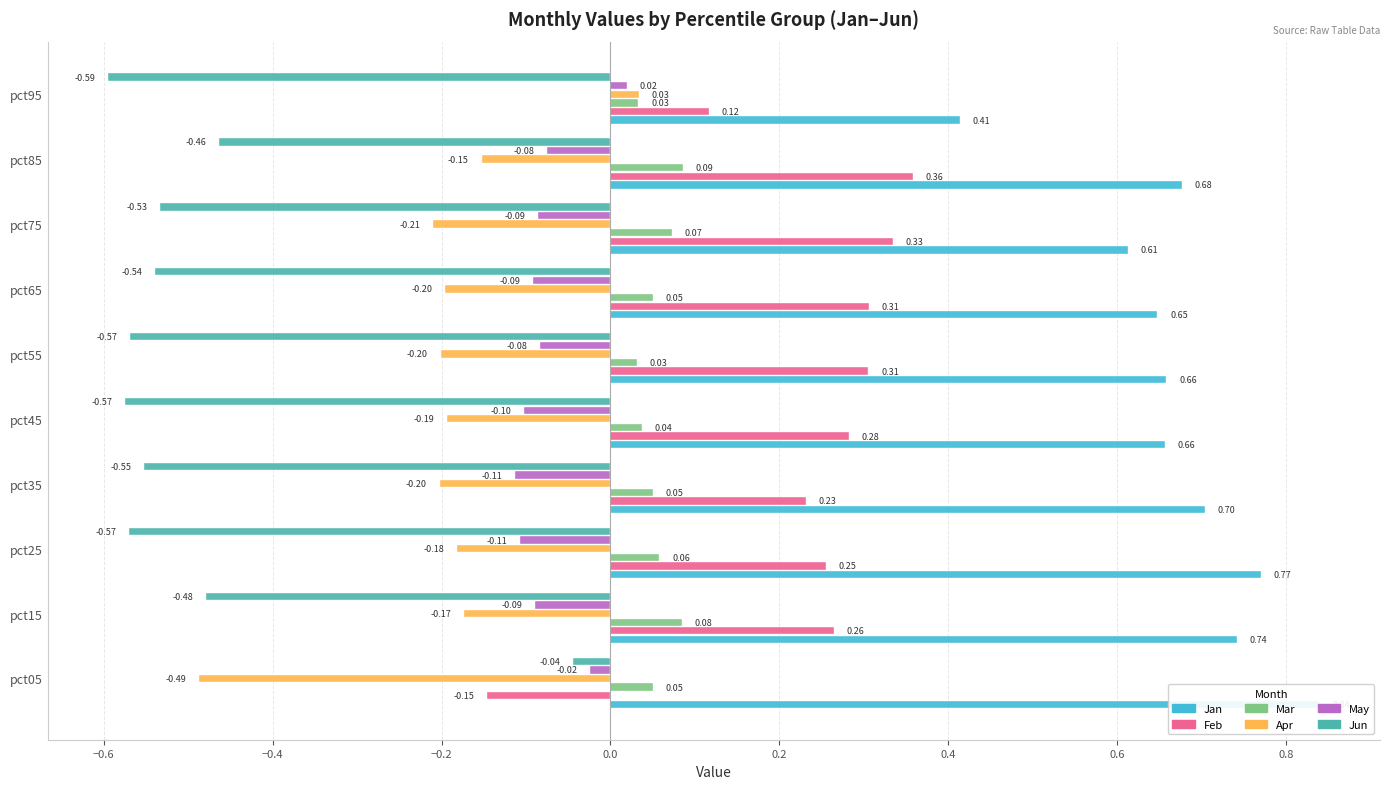

Reading left to right, list all the values displayed in this chart.

Jan: 0.8	0.7	0.8	0.7	0.7	0.7	0.6	0.6	0.7	0.4
Feb: -0.1	0.3	0.3	0.2	0.3	0.3	0.3	0.3	0.4	0.1
Mar: 0.1	0.1	0.1	0.1	0.0	0.0	0.1	0.1	0.1	0.0
Apr: -0.5	-0.2	-0.2	-0.2	-0.2	-0.2	-0.2	-0.2	-0.2	0.0
May: -0.0	-0.1	-0.1	-0.1	-0.1	-0.1	-0.1	-0.1	-0.1	0.0
Jun: -0.0	-0.5	-0.6	-0.6	-0.6	-0.6	-0.5	-0.5	-0.5	-0.6